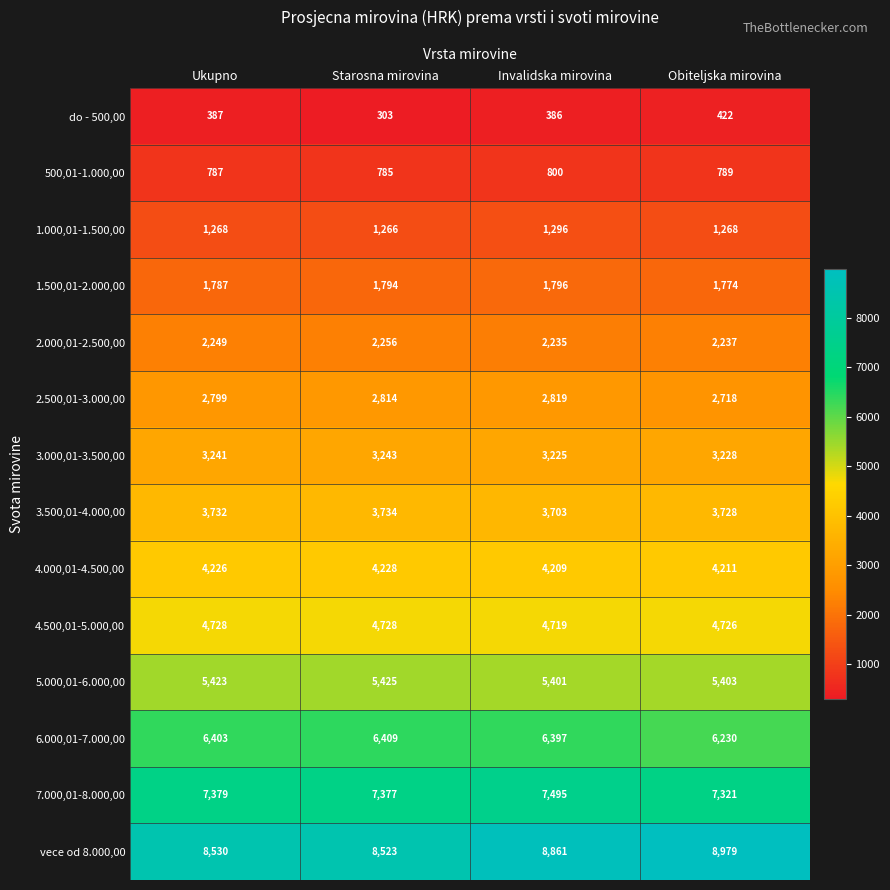

How many distinct data groups are displayed?

14